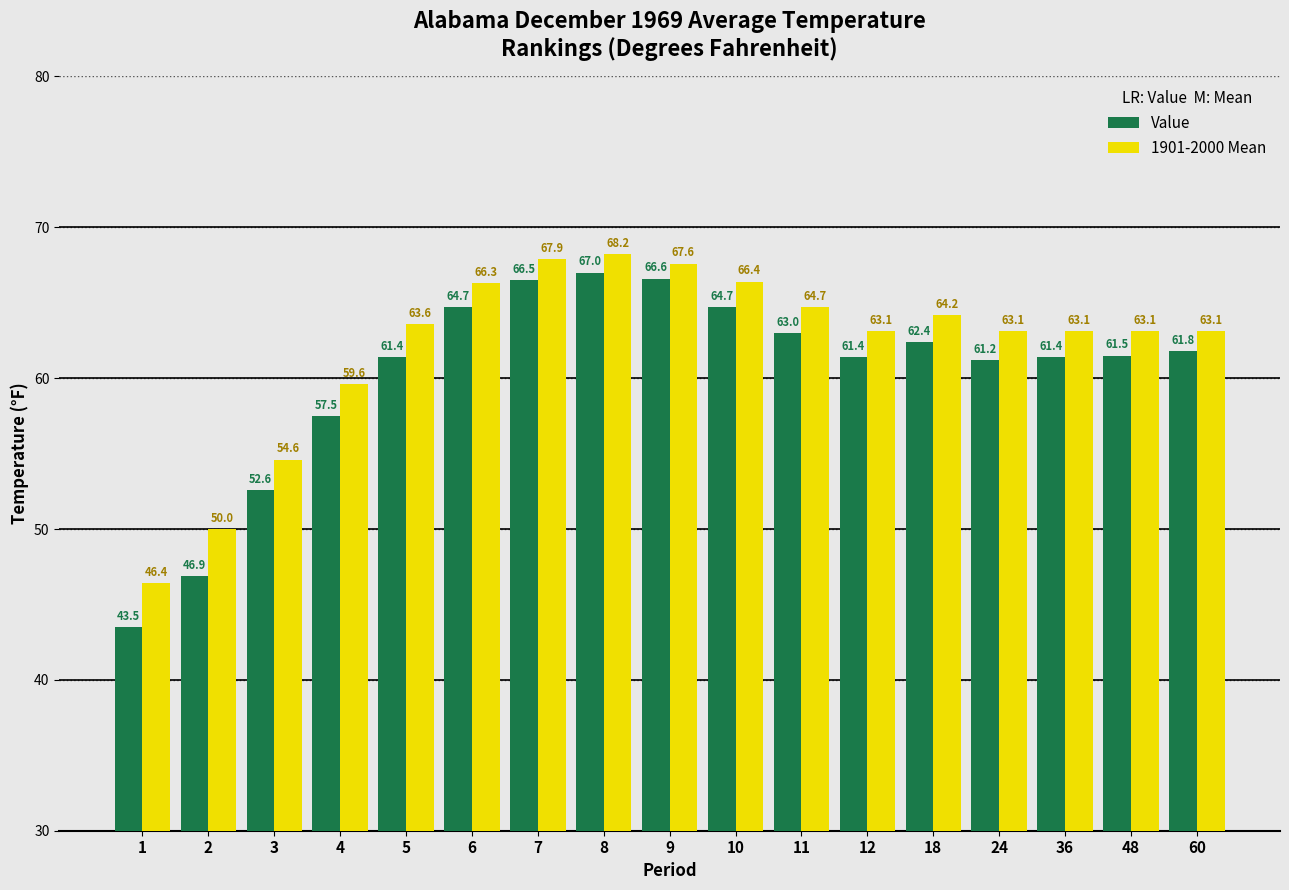

Which series has the largest range (max minus min)?

Value